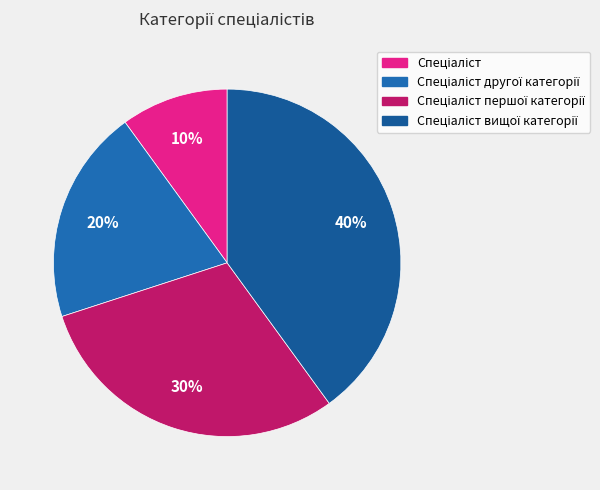

How many slices are in this pie chart?

4